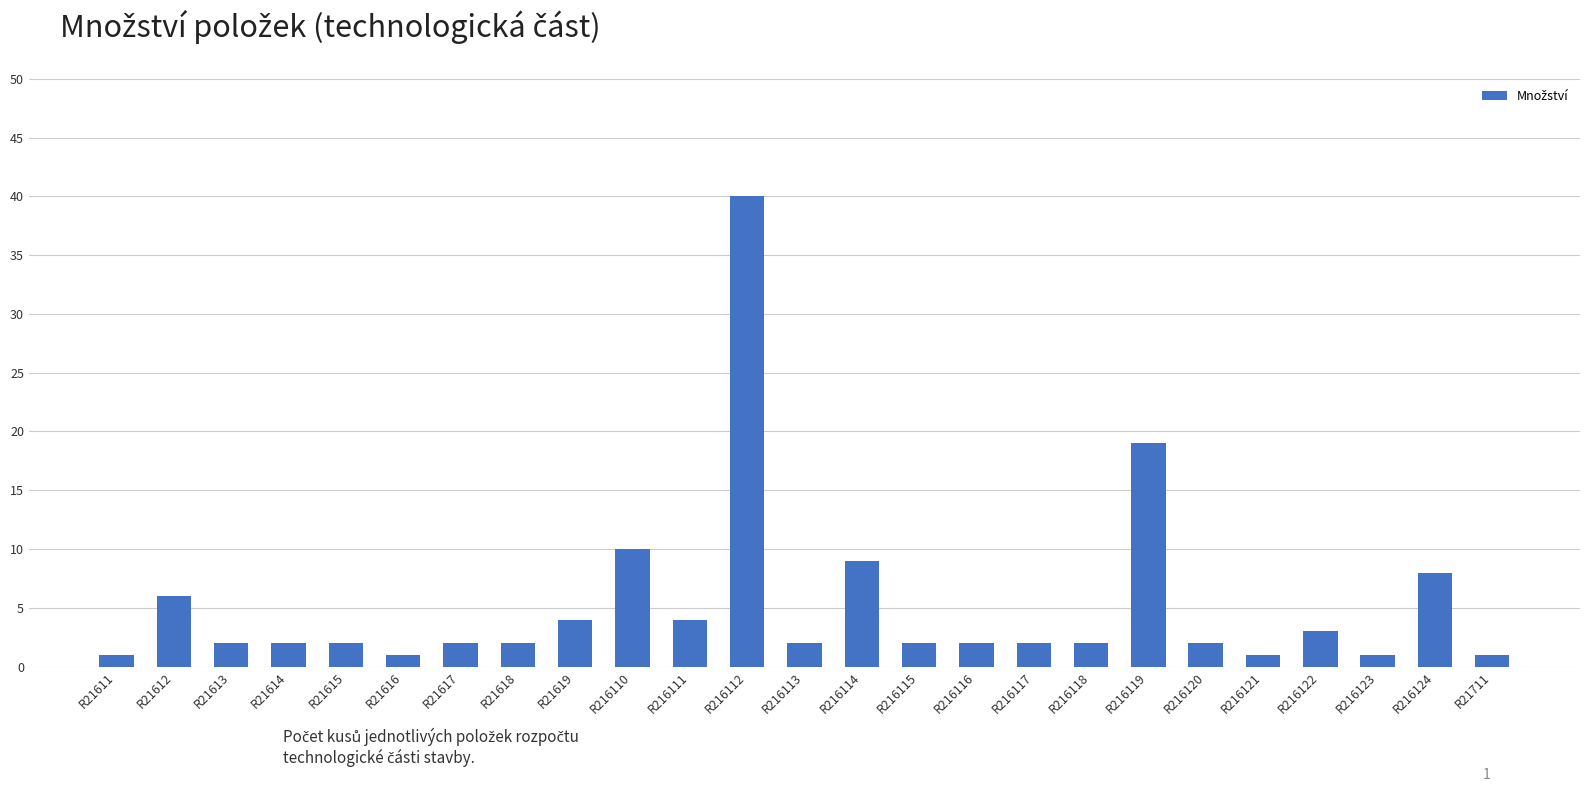

The value at R21612 is 6. True or false?

True